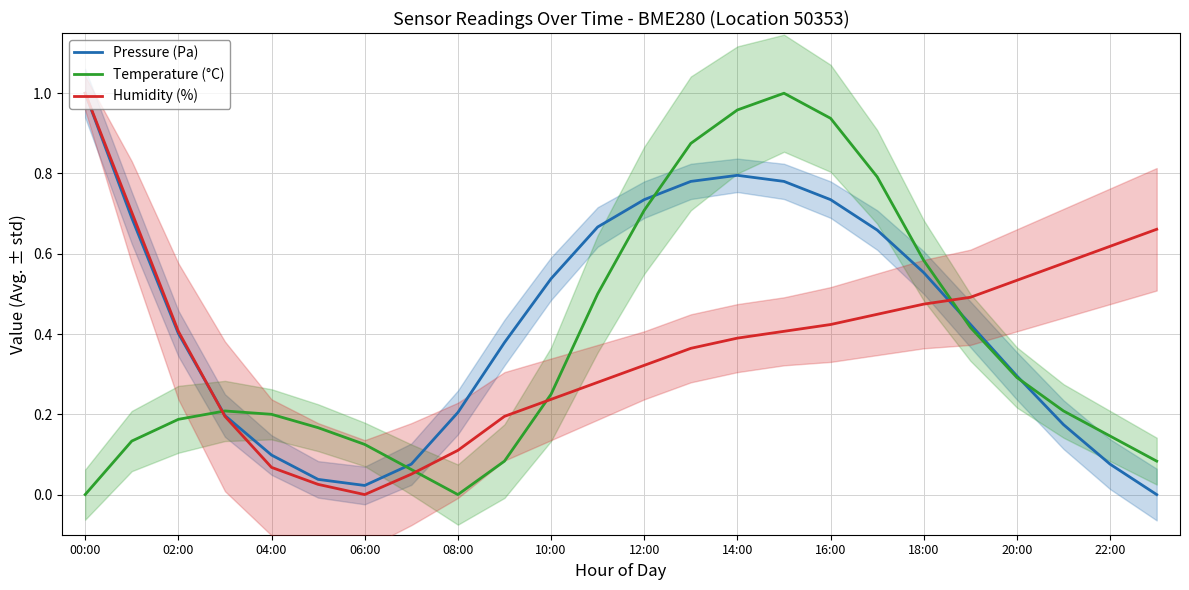

Which series has the largest range (max minus min)?

Pressure (Pa)